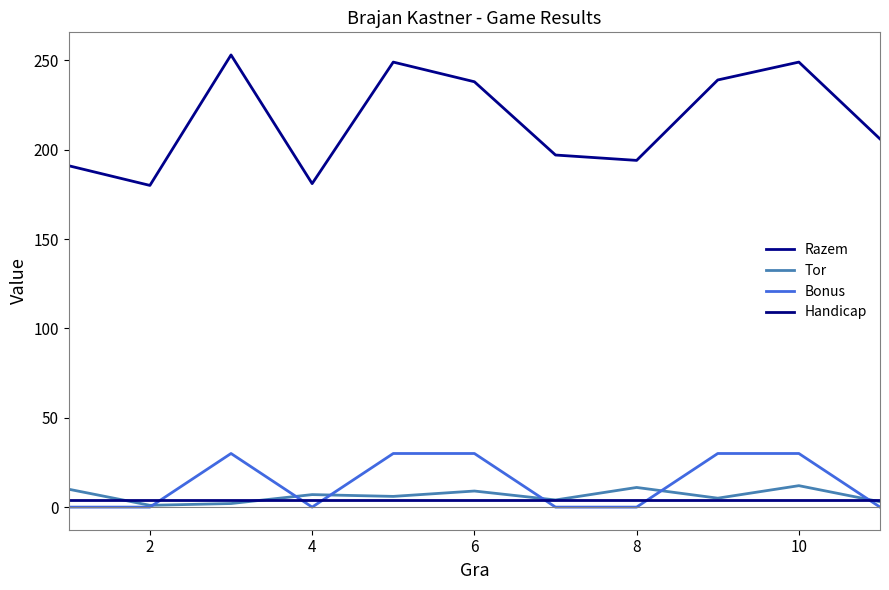

How many interior local valleys does the Razem series have?

3